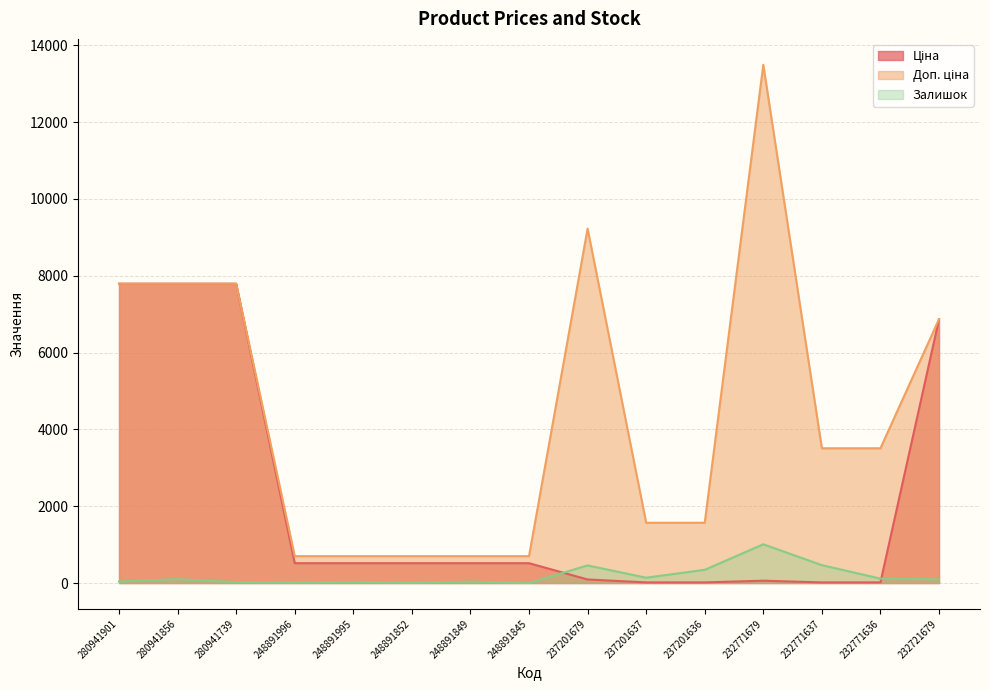

What is the value of the Залишок point at the 11th from the left?

344.0